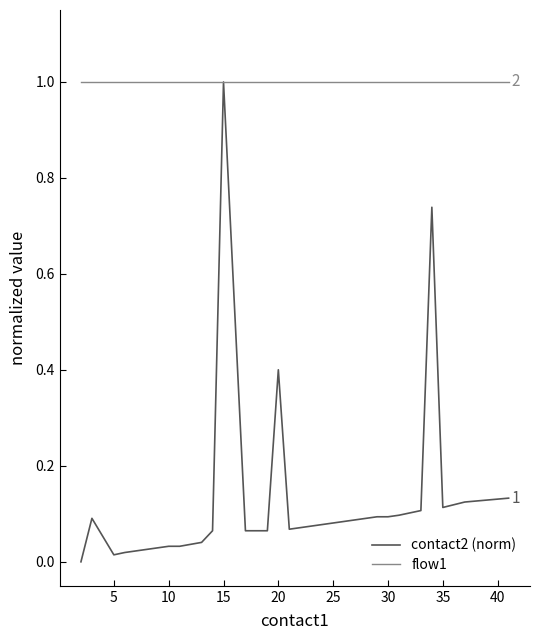

Which series has the largest total across all categories?

flow1